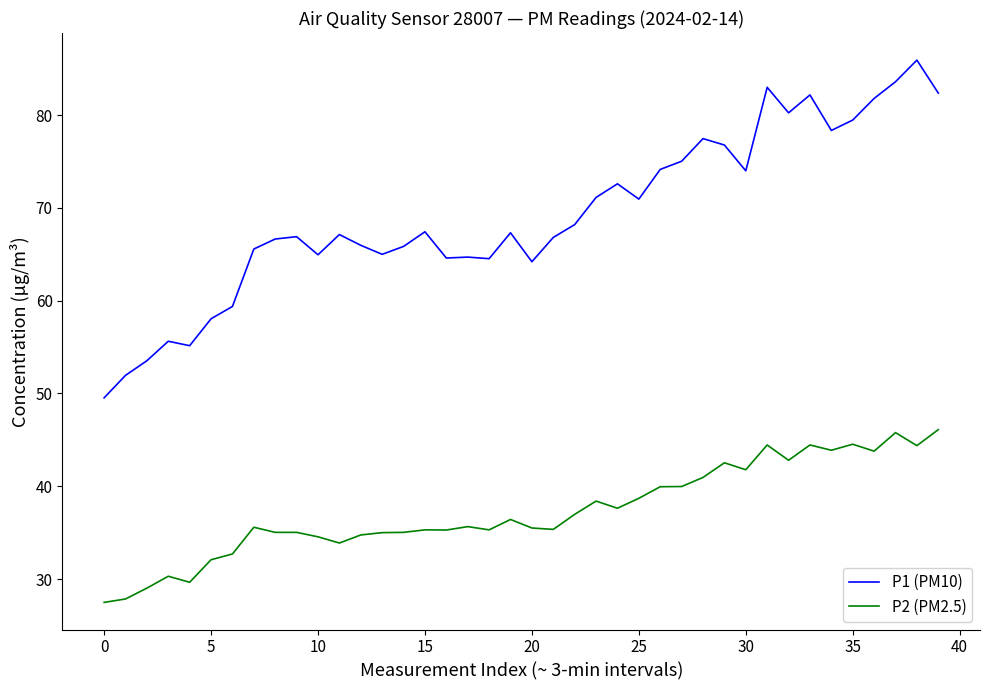

Which series has the largest total across all categories?

P1 (PM10)